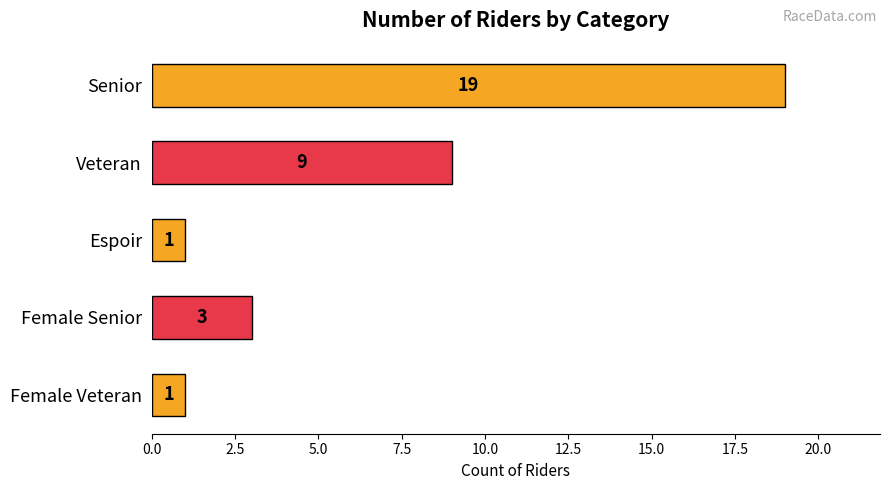

The chart shows a value of 29 at Senior. True or false?

False